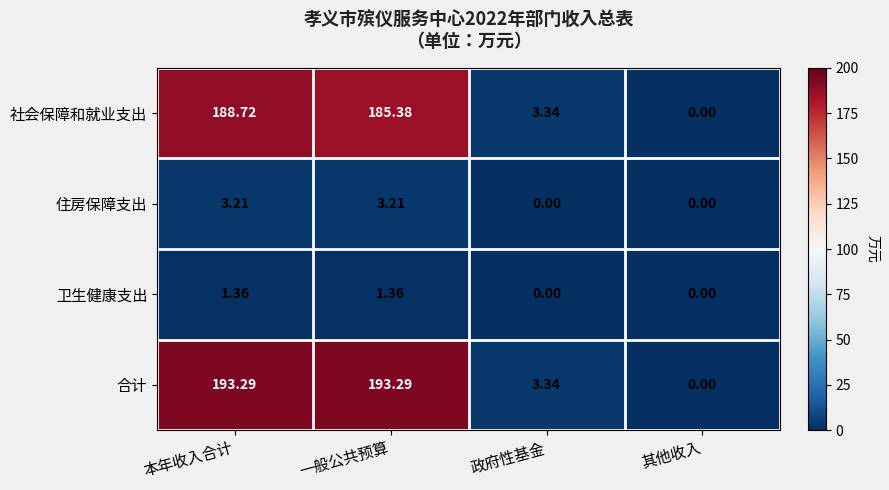

Where does the 社会保障和就业支出 series first go above 185?

本年收入合计